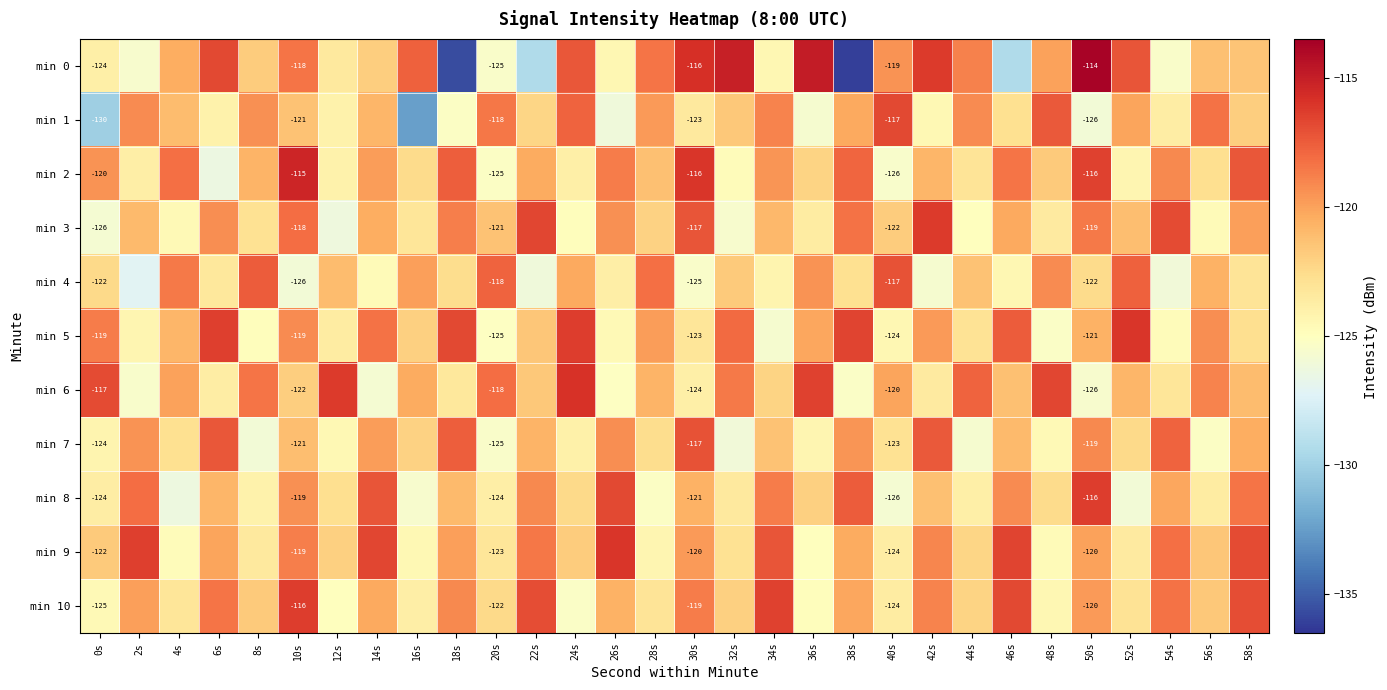

Is the value of min 9 at 28s greater than the value of min 0 at 34s?

Yes